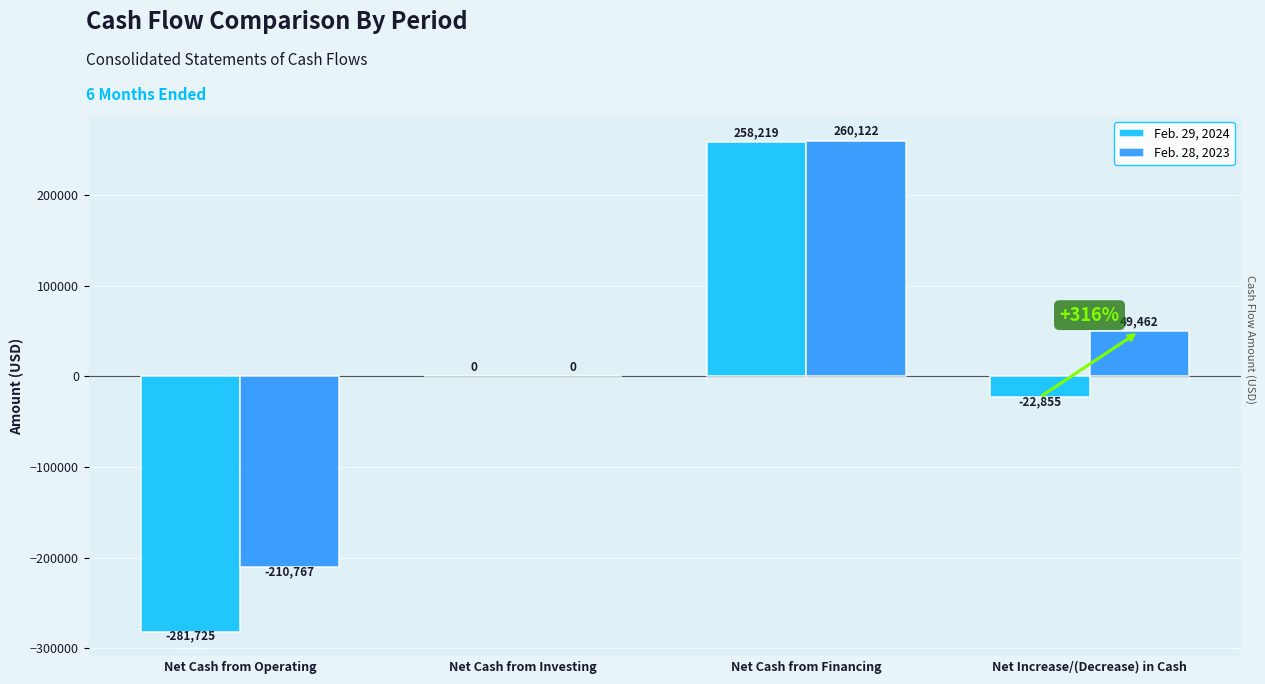

Reading left to right, extract all data points from this chart.

Feb. 29, 2024: Net Cash from Operating=-281725	Net Cash from Investing=0	Net Cash from Financing=258219	Net Increase/(Decrease) in Cash=-22855
Feb. 28, 2023: Net Cash from Operating=-210767	Net Cash from Investing=0	Net Cash from Financing=260122	Net Increase/(Decrease) in Cash=49462